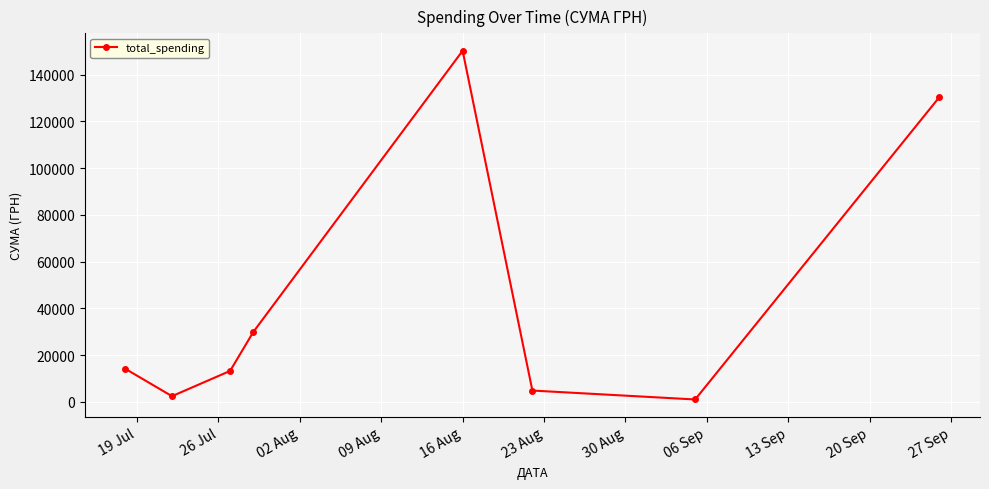

What is the maximum value shown in the chart?

150229.0